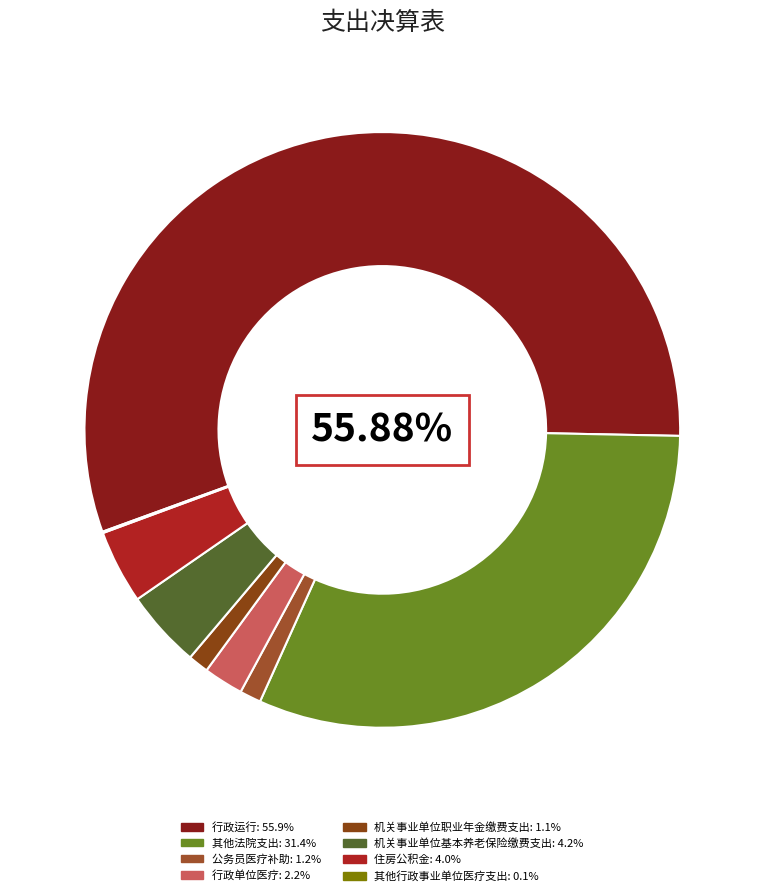

Is it true that 其他行政事业单位医疗支出 is 12% of the pie?

False